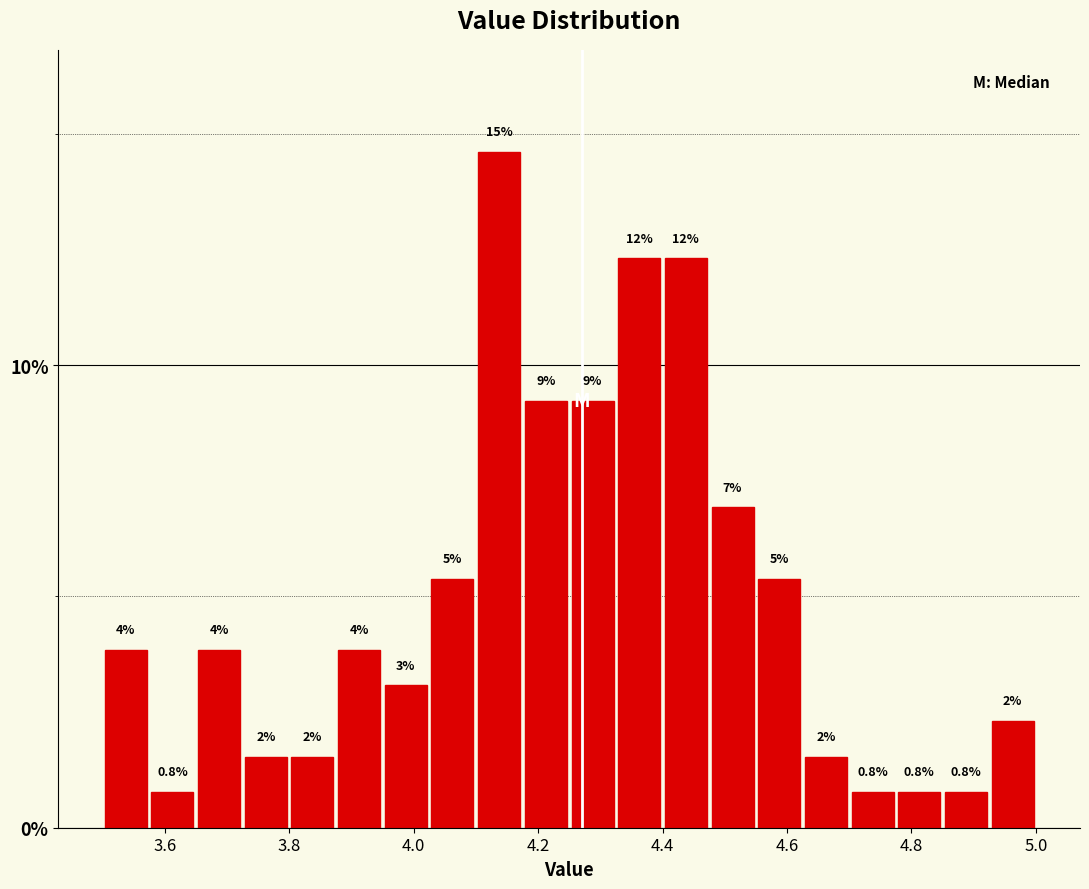

Around what value on the x-axis is the tallest bar? Give the approximate position of its centre, as read against the axis.

4.14